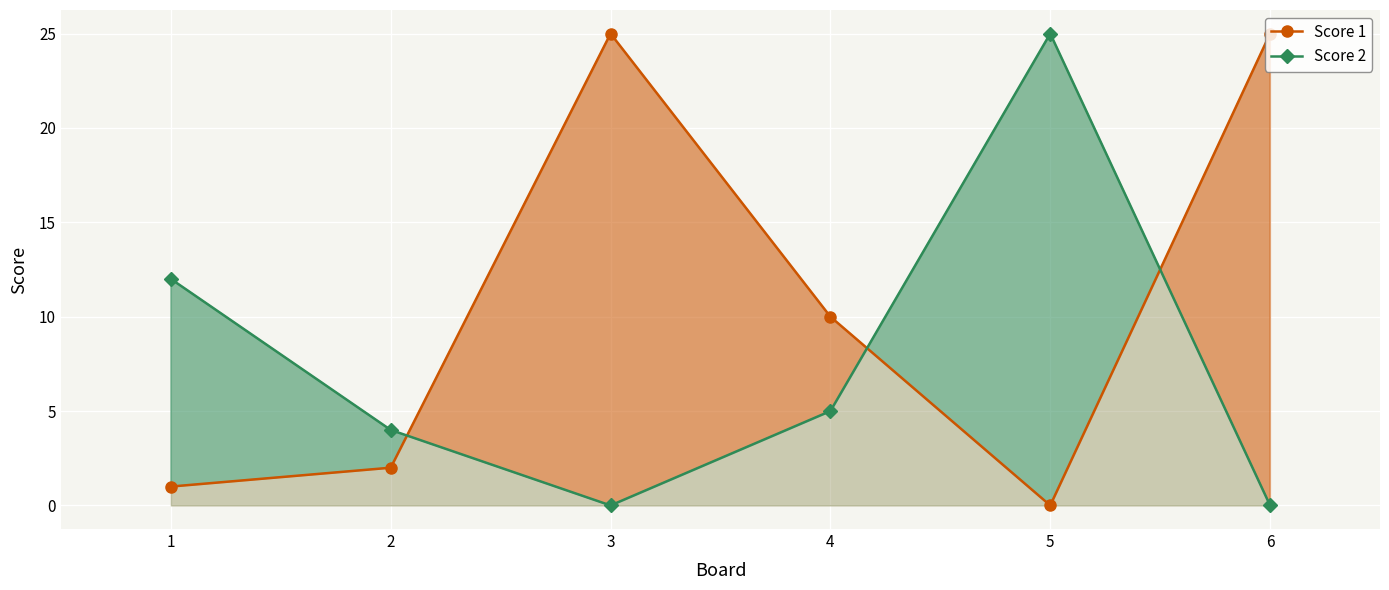

What is the difference between the maximum and minimum values in the Score 2 series?

25